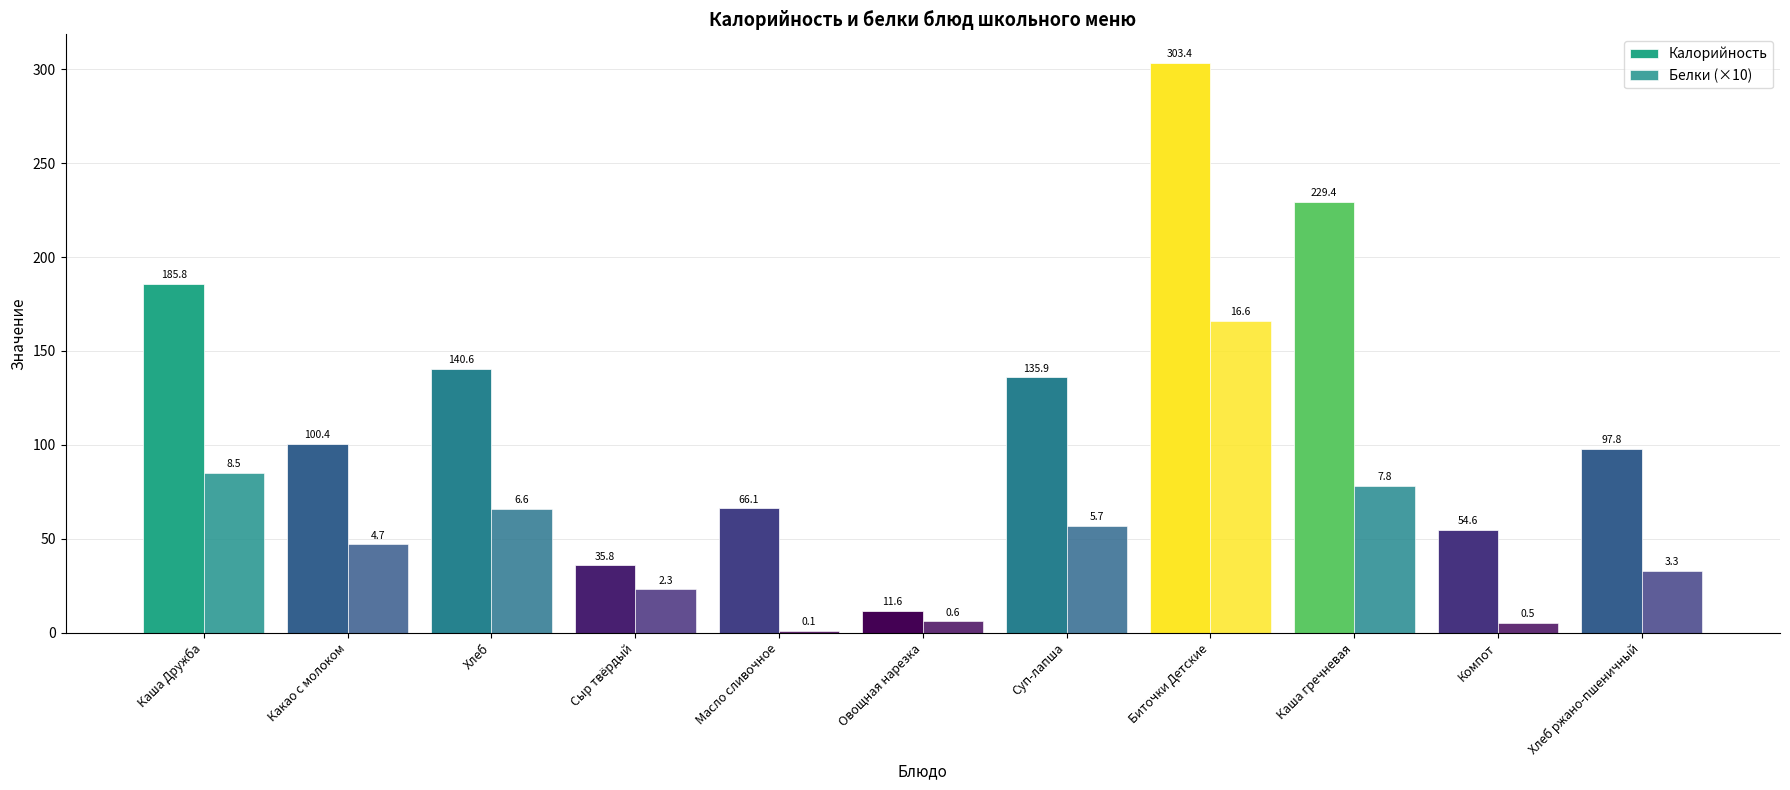

Are the bars horizontal?

No